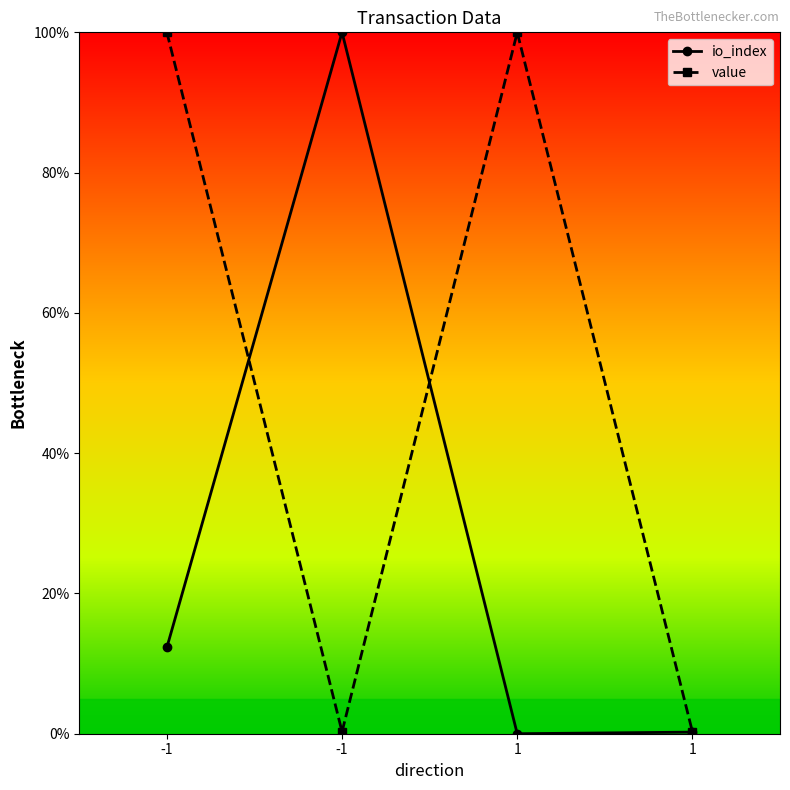

The value series shows 100.0 at 1. True or false?

True